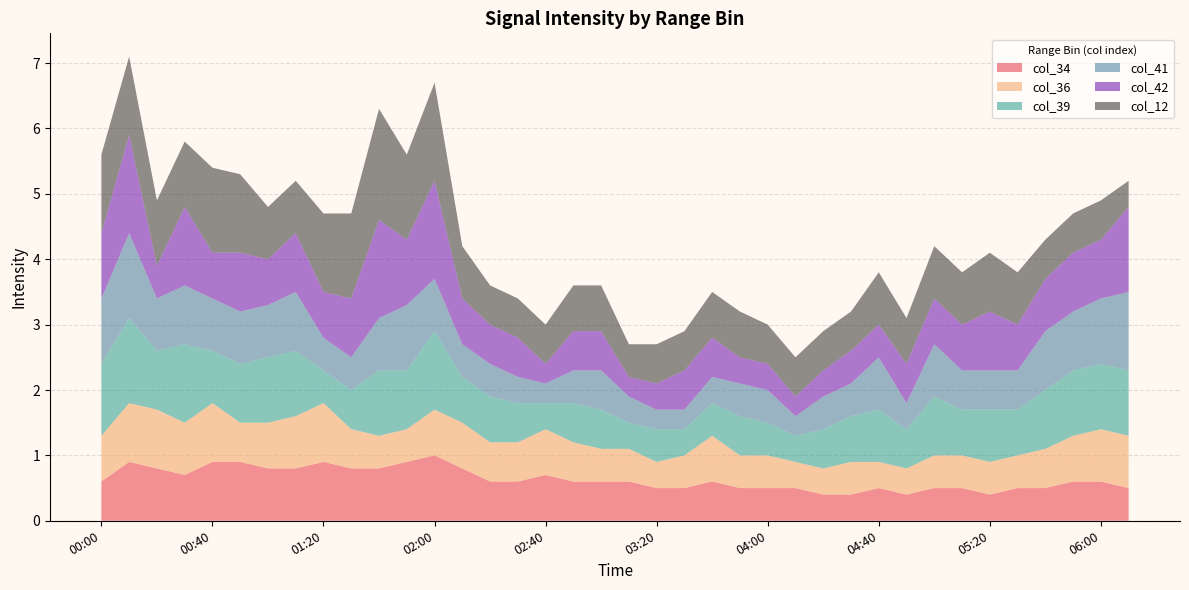

Reading right to left, transcribe all the data shown in this chart.

col_34: 0.5	0.6	0.6	0.5	0.5	0.4	0.5	0.5	0.4	0.5	0.4	0.4	0.5	0.5	0.5	0.6	0.5	0.5	0.6	0.6	0.6	0.7	0.6	0.6	0.8	1.0	0.9	0.8	0.8	0.9	0.8	0.8	0.9	0.9	0.7	0.8	0.9	0.6
col_36: 0.8	0.8	0.7	0.6	0.5	0.5	0.5	0.5	0.4	0.4	0.5	0.4	0.4	0.5	0.5	0.7	0.5	0.4	0.5	0.5	0.6	0.7	0.6	0.6	0.7	0.7	0.5	0.5	0.6	0.9	0.8	0.7	0.6	0.9	0.8	0.9	0.9	0.7
col_39: 1.0	1.0	1.0	0.9	0.7	0.8	0.7	0.9	0.6	0.8	0.7	0.6	0.4	0.5	0.6	0.5	0.4	0.5	0.4	0.6	0.6	0.4	0.6	0.7	0.7	1.2	0.9	1.0	0.6	0.5	1.0	1.0	0.9	0.8	1.2	0.9	1.3	1.1
col_41: 1.2	1.0	0.9	0.9	0.6	0.6	0.6	0.8	0.4	0.8	0.5	0.5	0.3	0.5	0.5	0.4	0.3	0.3	0.4	0.6	0.5	0.3	0.4	0.5	0.5	0.8	1.0	0.8	0.5	0.5	0.9	0.8	0.8	0.8	0.9	0.8	1.3	1.0
col_42: 1.3	0.9	0.9	0.8	0.7	0.9	0.7	0.7	0.6	0.5	0.5	0.4	0.3	0.4	0.4	0.6	0.6	0.4	0.3	0.6	0.6	0.3	0.6	0.6	0.7	1.5	1.0	1.5	0.9	0.7	0.9	0.7	0.9	0.7	1.2	0.5	1.5	1.0
col_12: 0.4	0.6	0.6	0.6	0.8	0.9	0.8	0.8	0.7	0.8	0.6	0.6	0.6	0.6	0.7	0.7	0.6	0.6	0.5	0.7	0.7	0.6	0.6	0.6	0.8	1.5	1.3	1.7	1.3	1.2	0.8	0.8	1.2	1.3	1.0	1.0	1.2	1.2